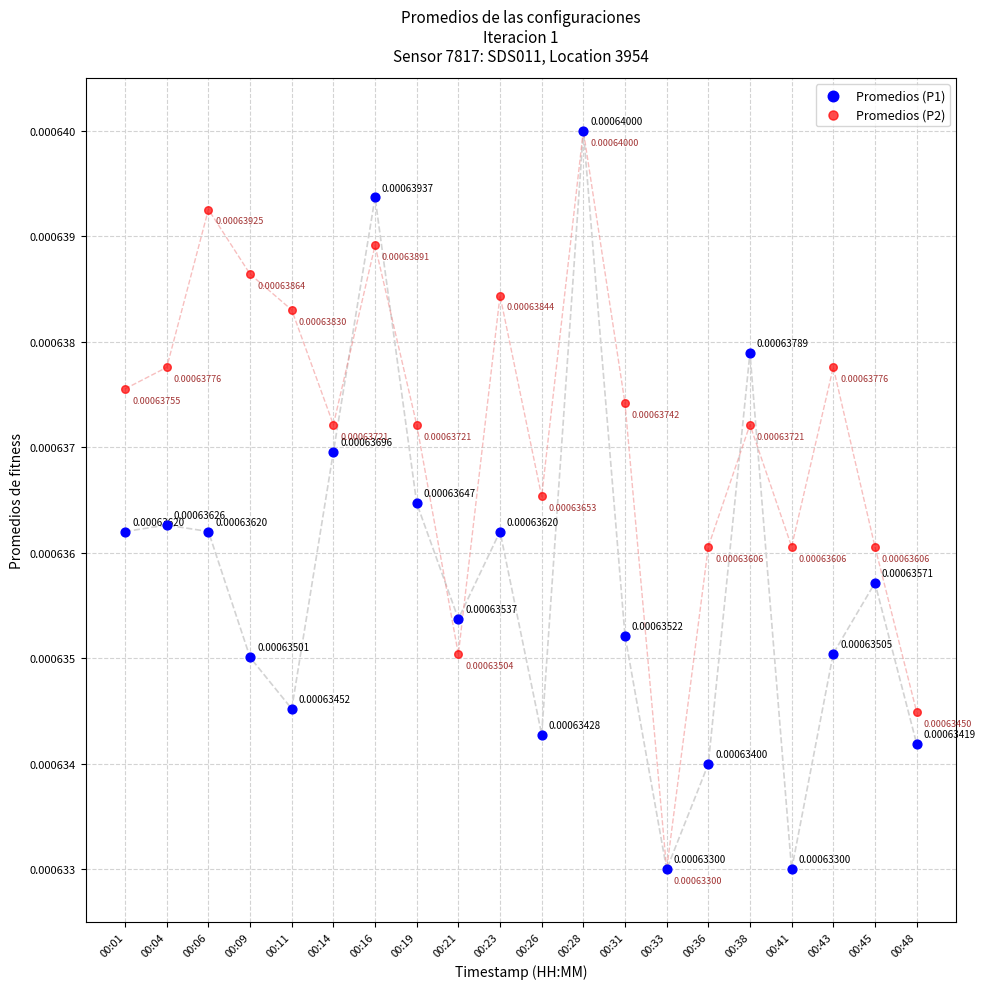

Which series contains the highest Y value?

Promedios (P1)